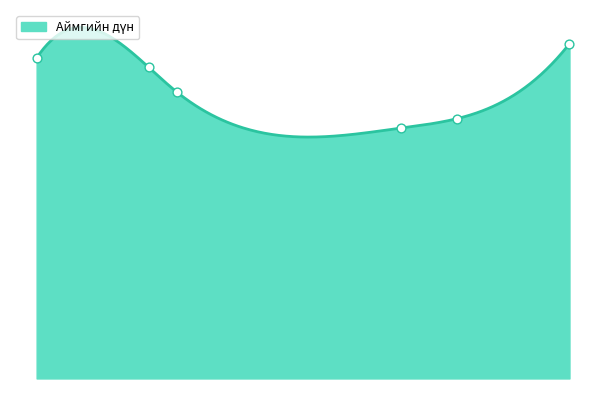

What is the change in value from 2010 to 2014?

+237